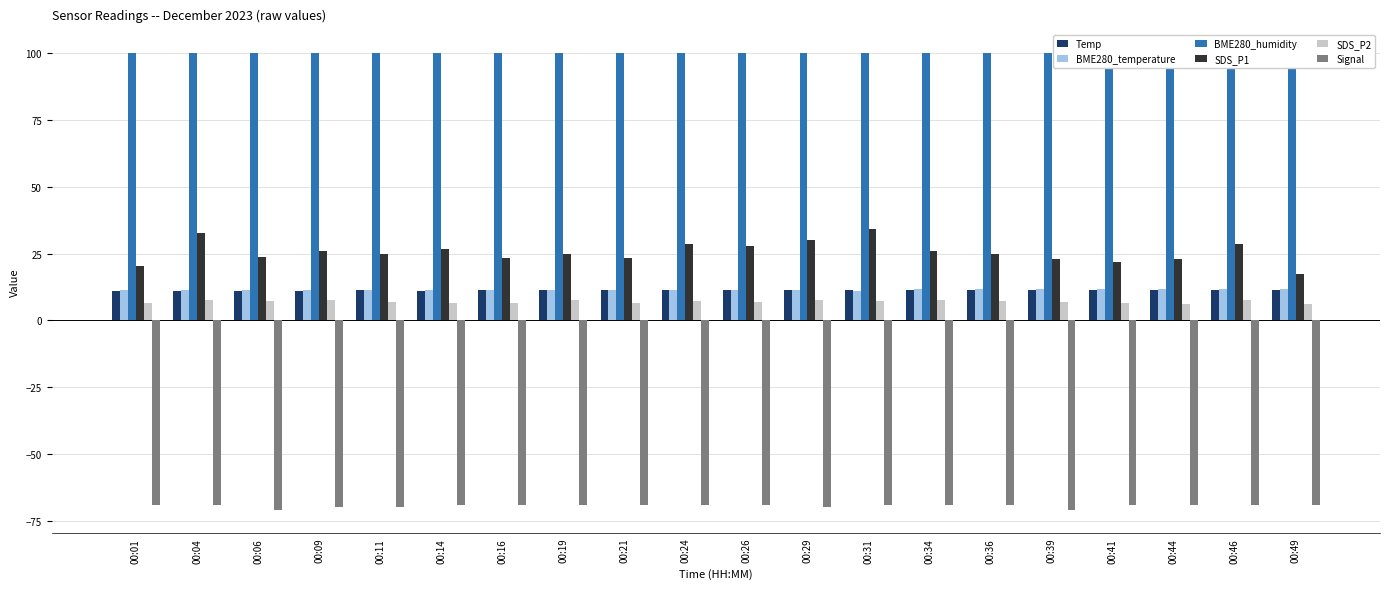

What is the value of the SDS_P1 bar at the 4th from the left?

25.9